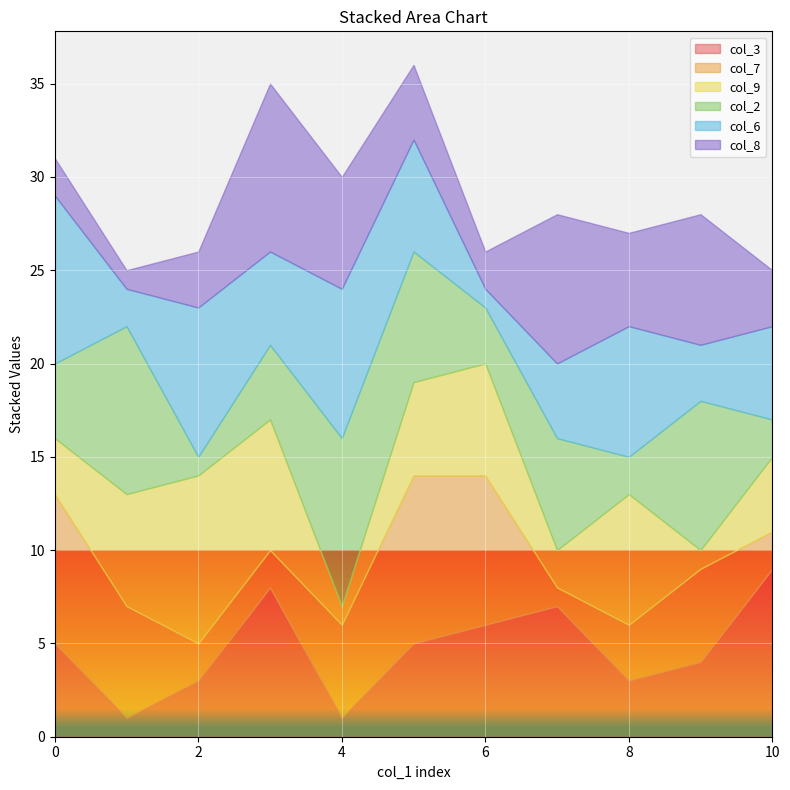

List the series in order of their peak value, lowest first.

col_3, col_7, col_9, col_2, col_6, col_8